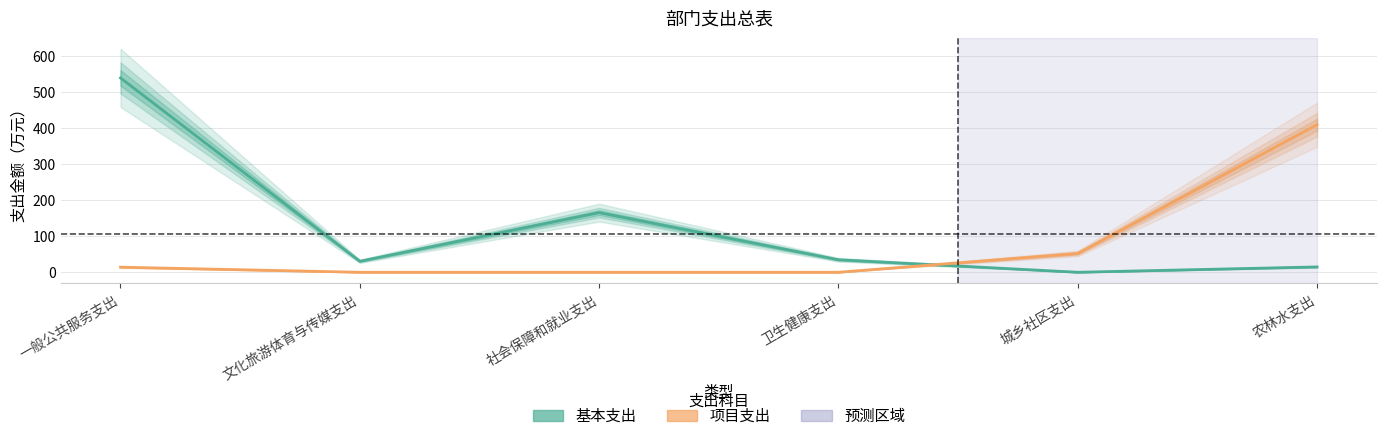

Which series has the largest total across all categories?

基本支出